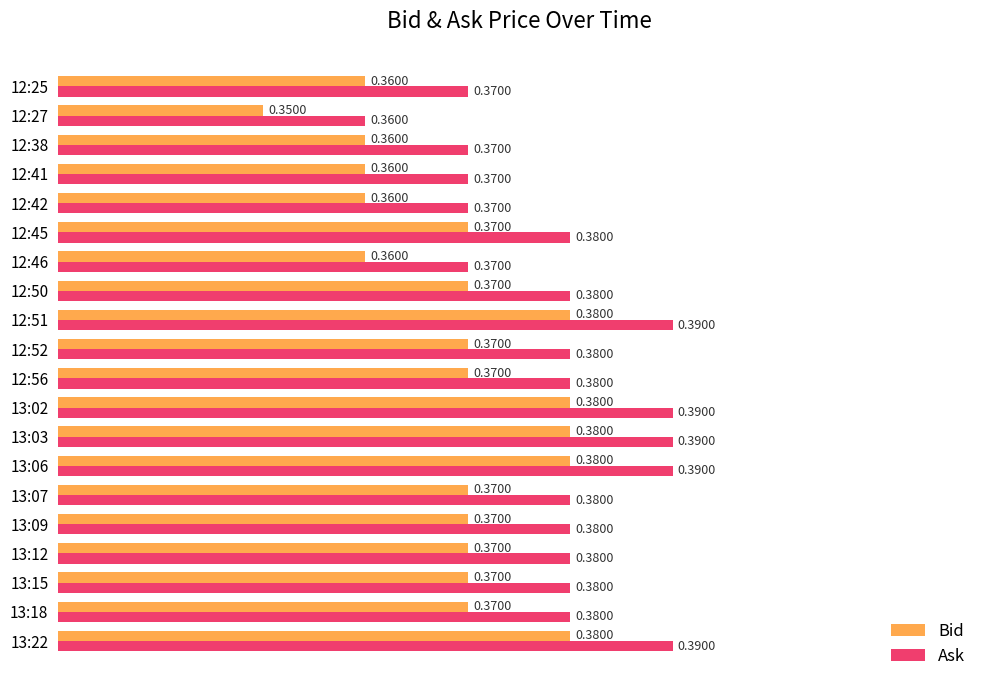

What is the sum of the Ask values at 12:50 and 13:15?

0.8